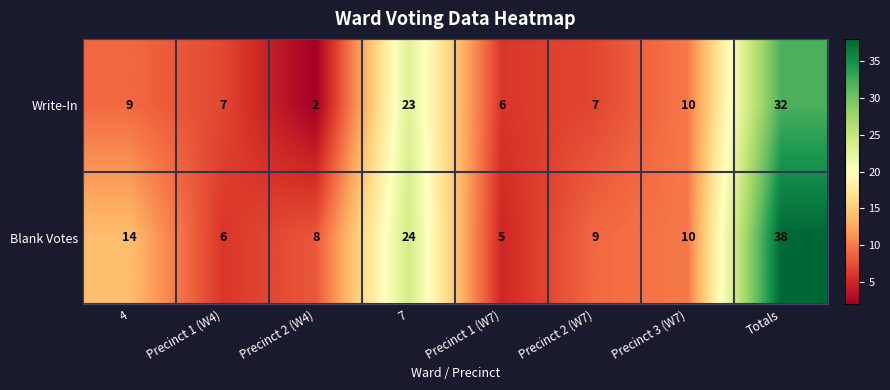

How many distinct data groups are displayed?

2